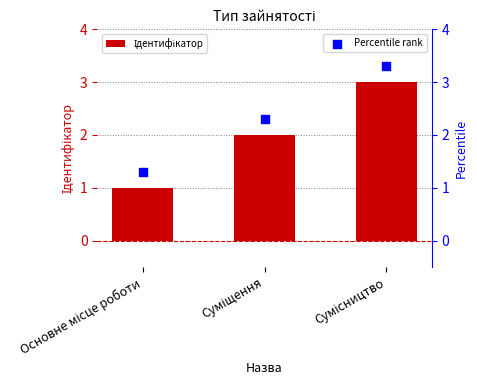

At which category is the sum across all series the highest?

Сумісництво